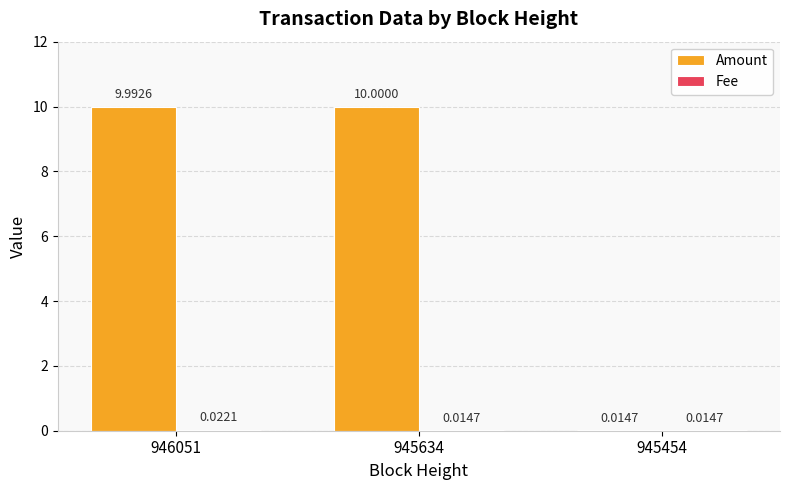

Where does the Amount series first go above 9?

946051